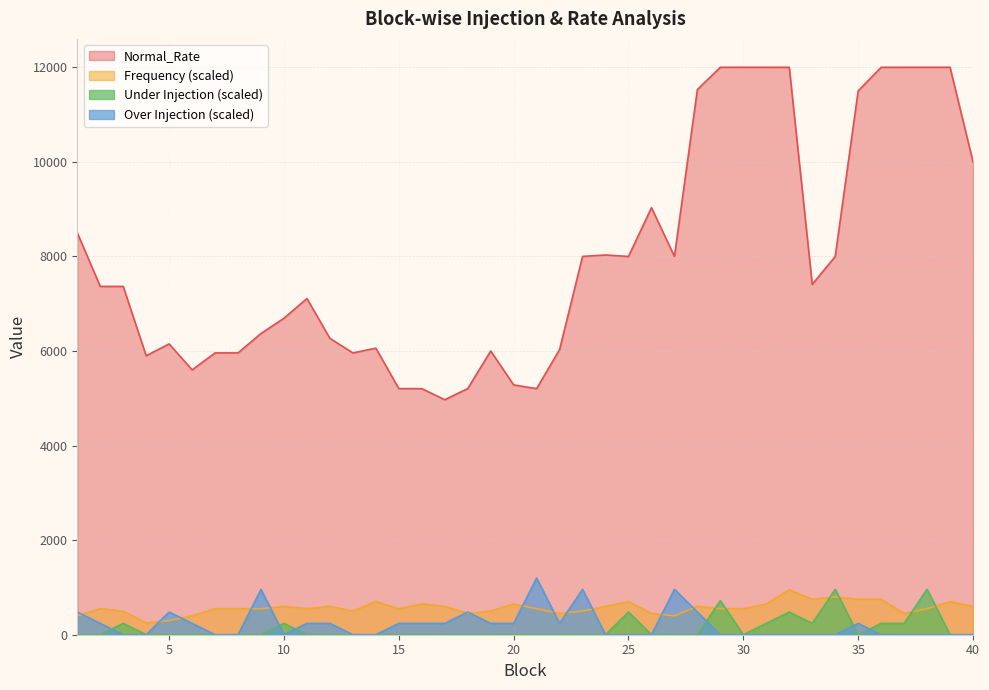

Between 3 and 33, which series saw the biggest shift?

Frequency